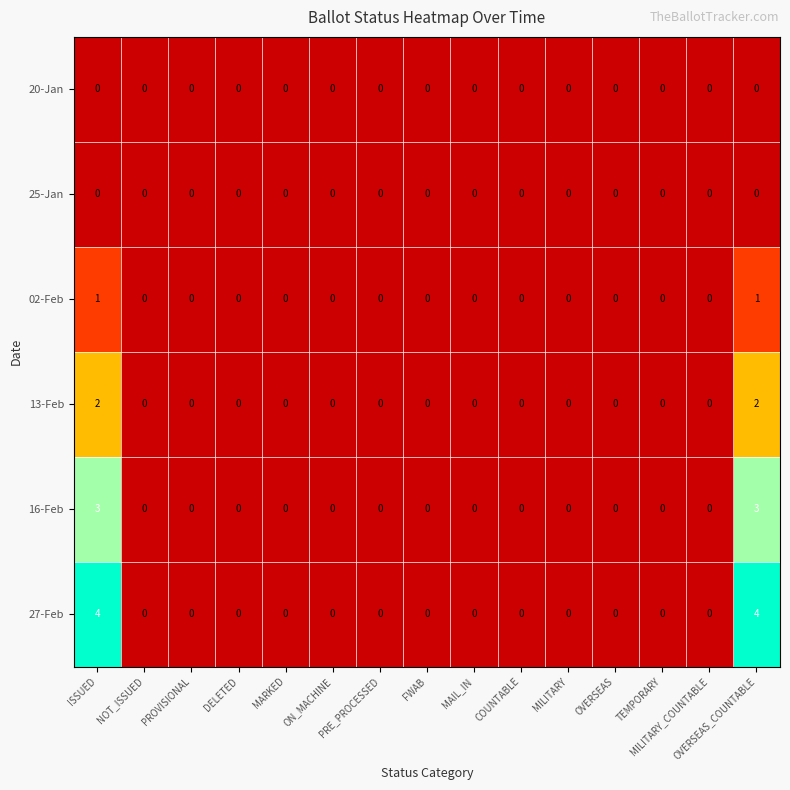

How many categories are shown in the chart?

15